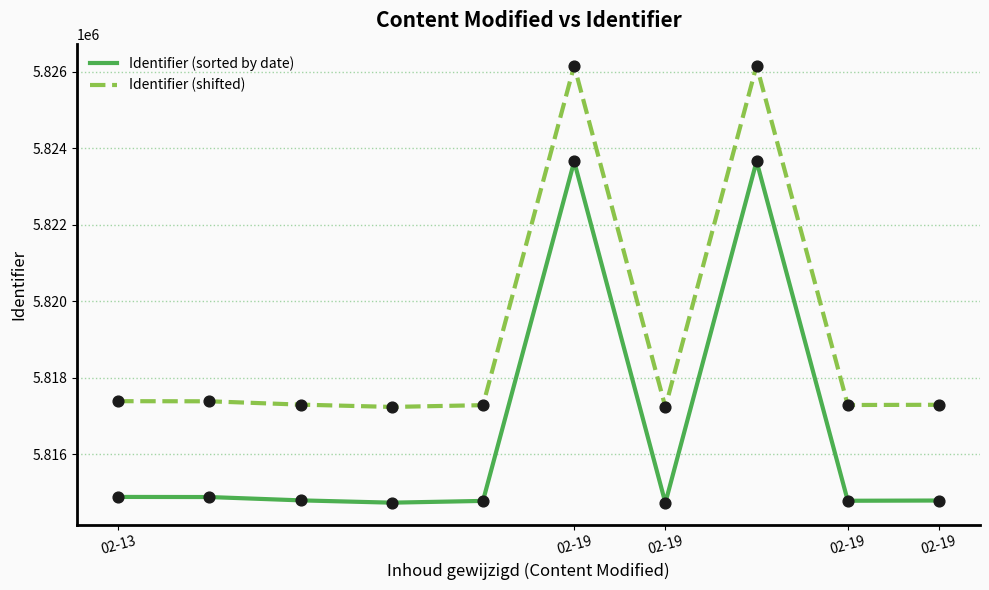

At how many categories does at least one series exceed 5816440?

10